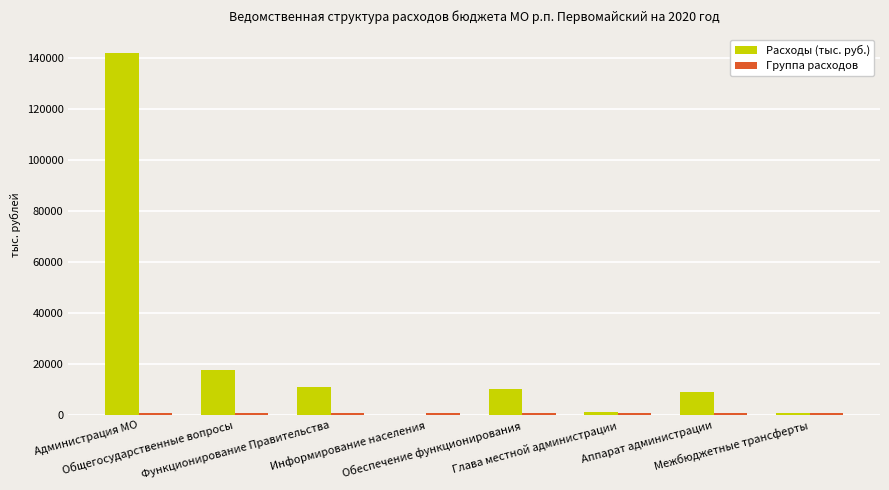

Which series has the largest total across all categories?

Расходы (тыс. руб.)